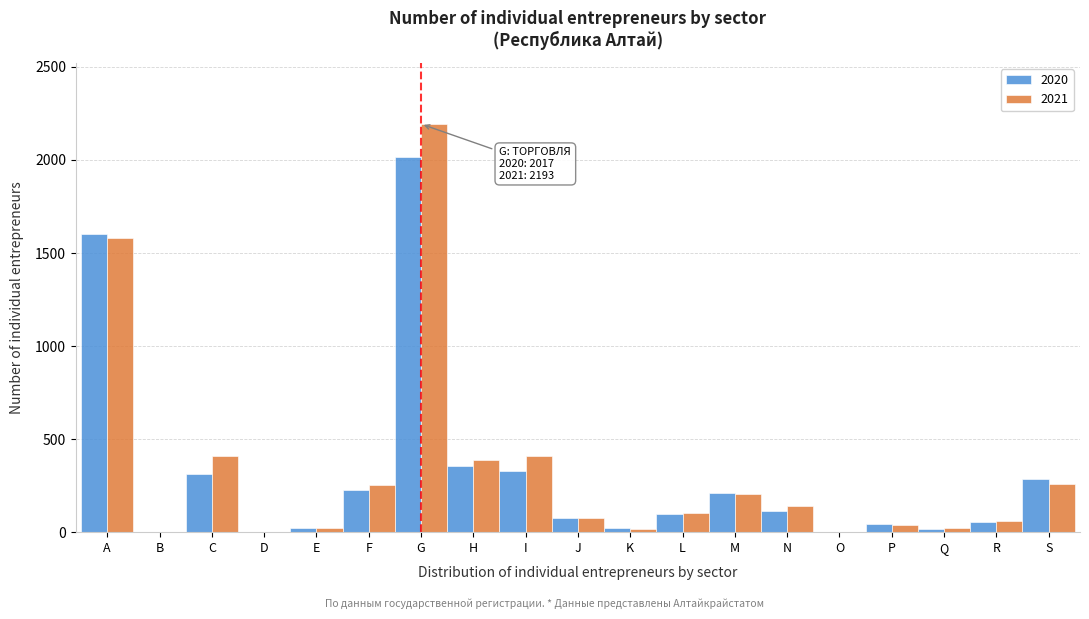

What is the greatest value displayed?

2193